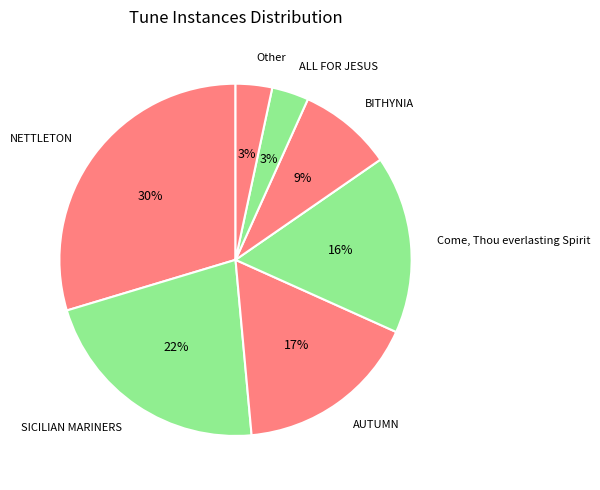

How many segments does this pie chart have?

7